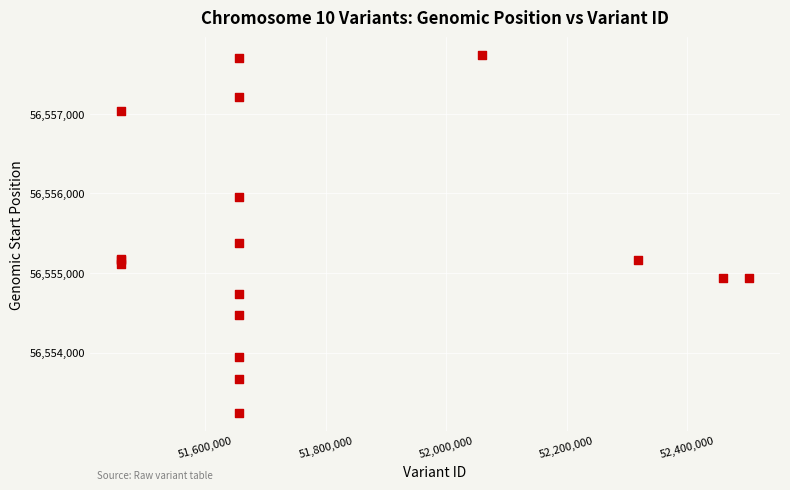

What Y value in the scatter plot is closest to 56555491?

56555374